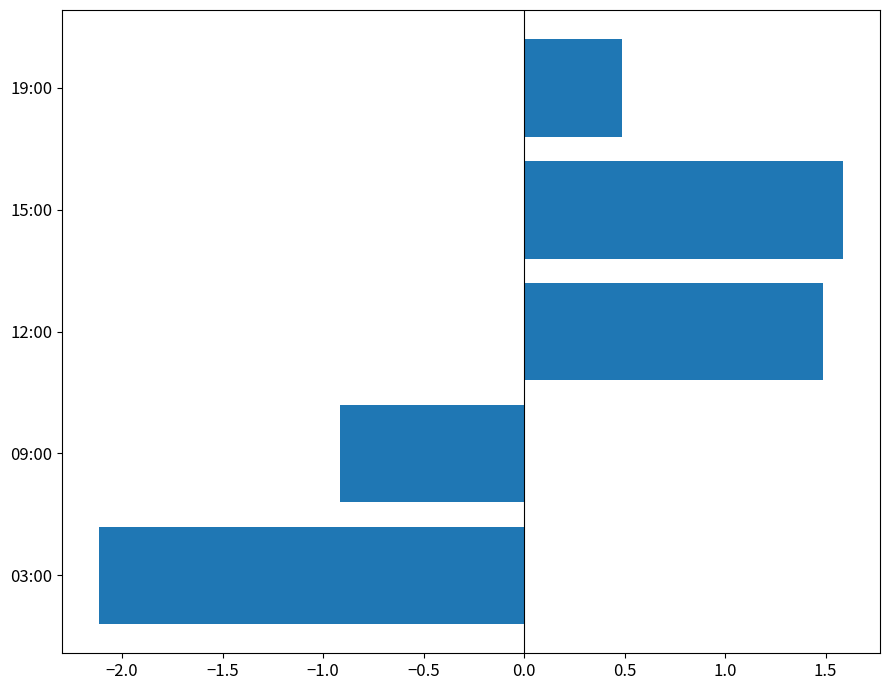

Reading top to bottom, transcribe all the data shown in this chart.

19:00=0.5	15:00=1.6	12:00=1.5	09:00=-0.9	03:00=-2.1